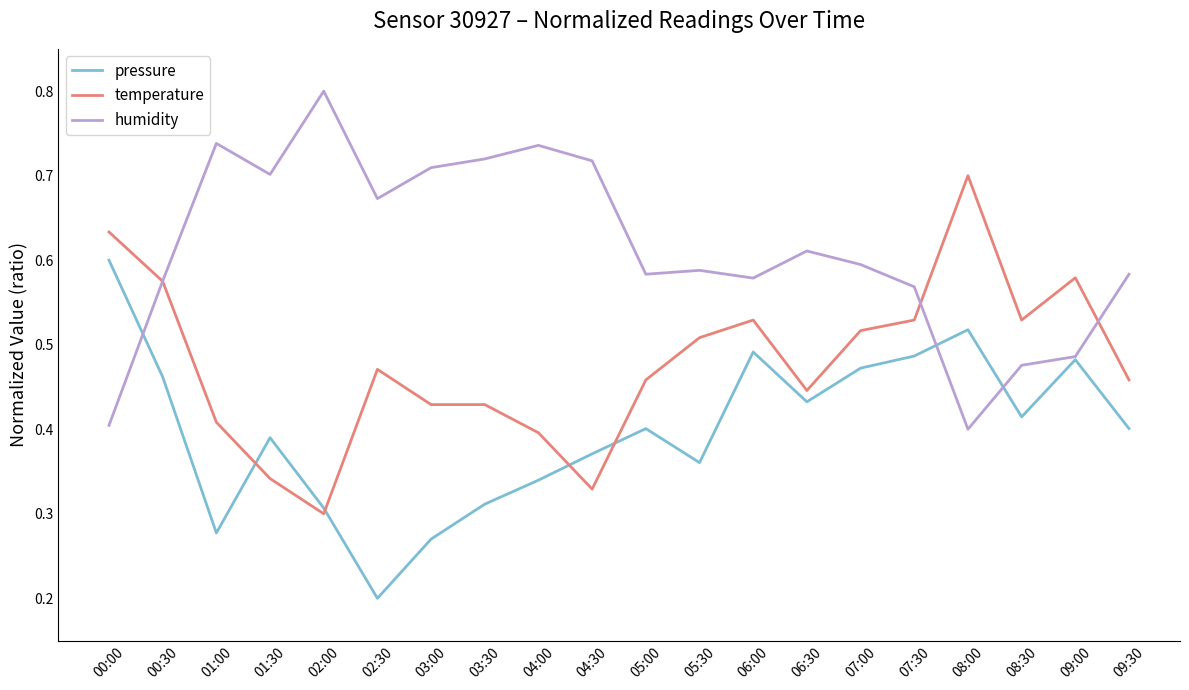

What are all the series names shown in the legend?

pressure, temperature, humidity